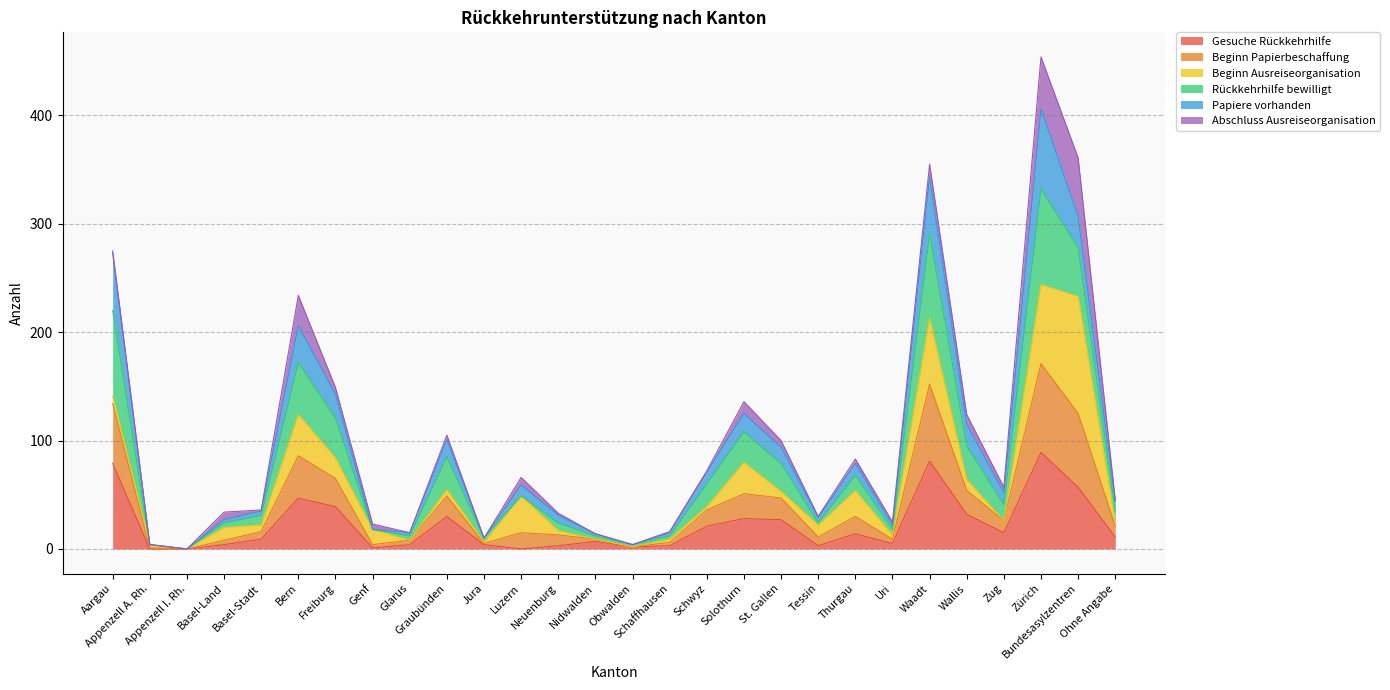

What is the highest value of the Gesuche Rückkehrhilfe series?

89